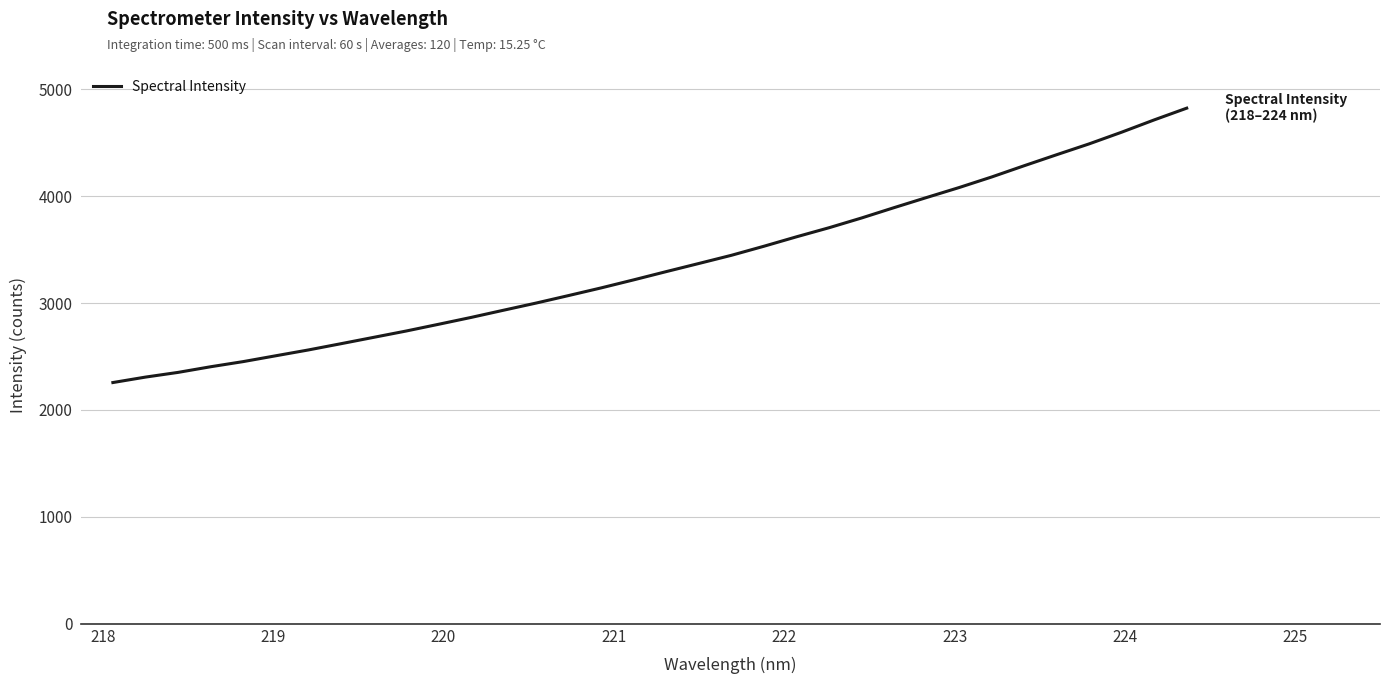

What is the maximum value shown in the chart?

4823.3